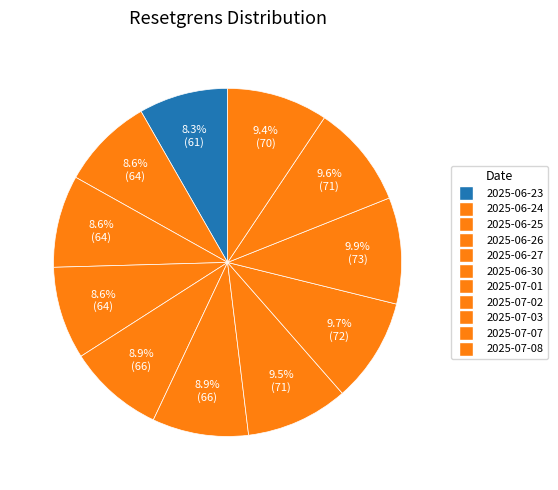

To the nearest percent, what is the difference between the 2025-07-01 and 2025-06-25 slice percentages?

1%